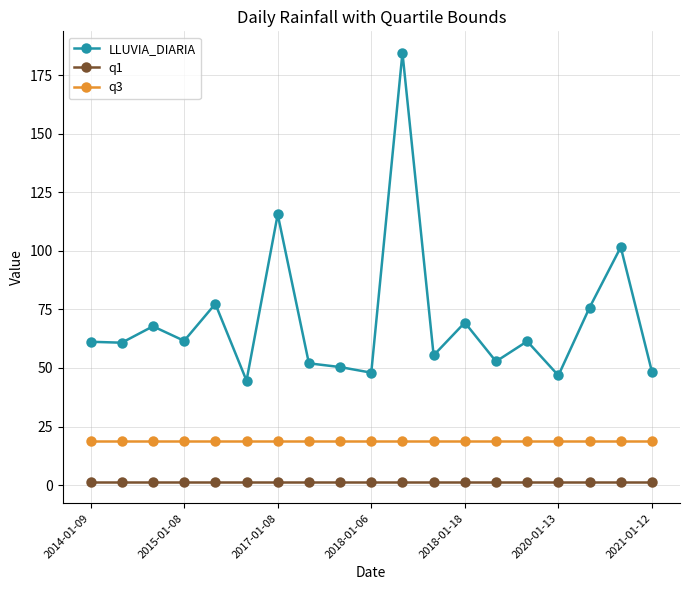

True or false: q1 and q3 intersect in this chart.

False